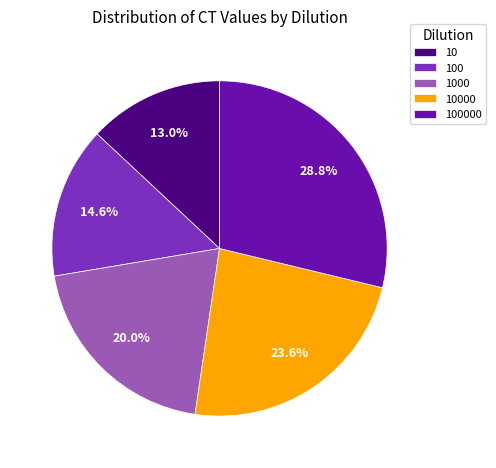

To the nearest percent, what is the average slice percentage?

20%